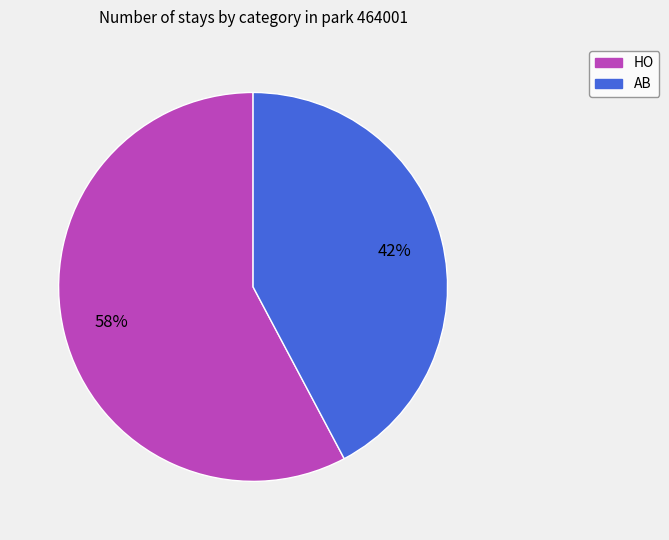

How many slices are in this pie chart?

2